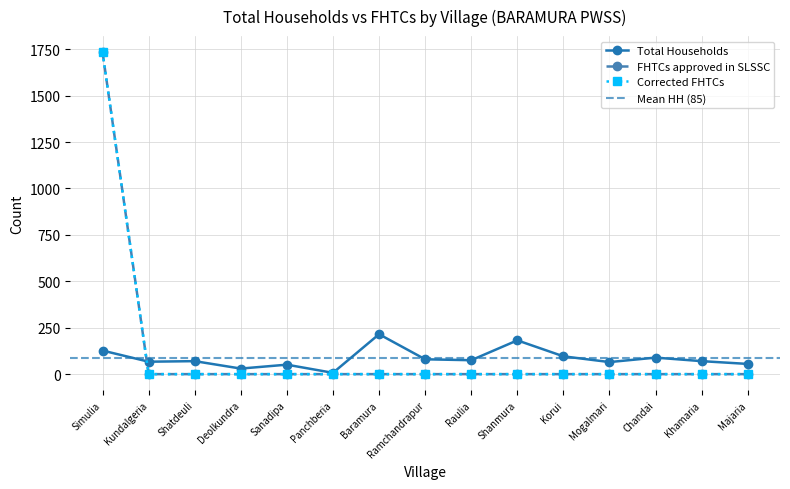

At how many categories does at least one series exceed 389?

1